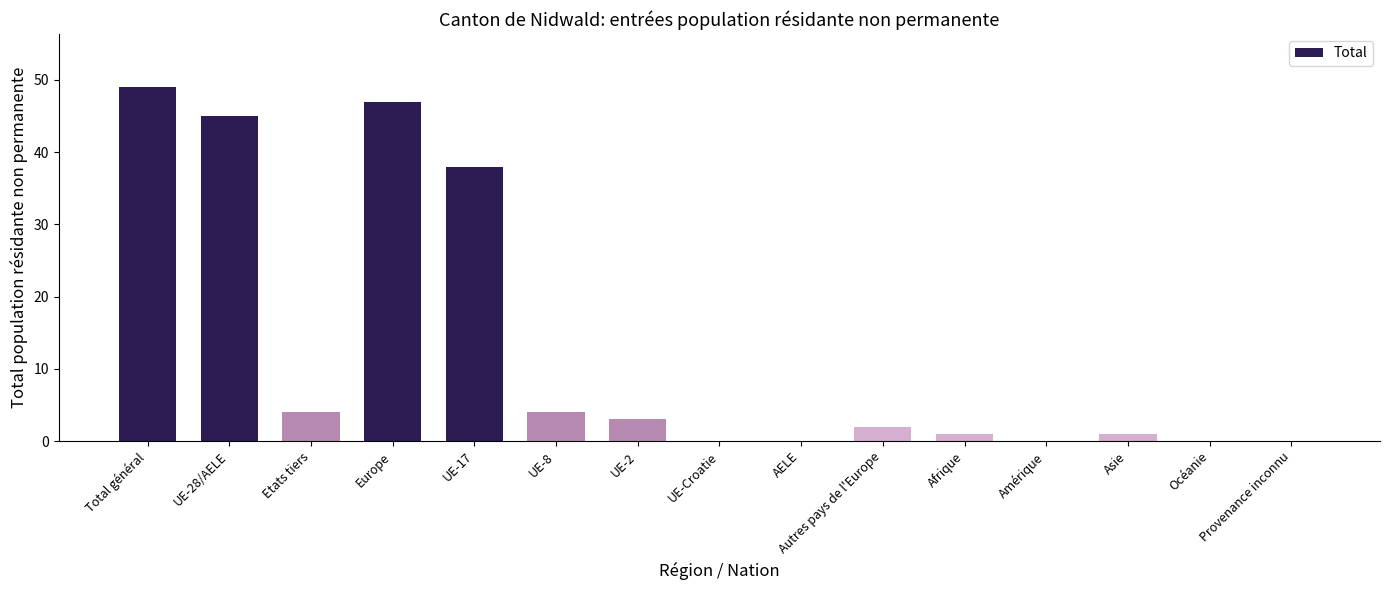

At which label does the data first exceed 2?

Total général